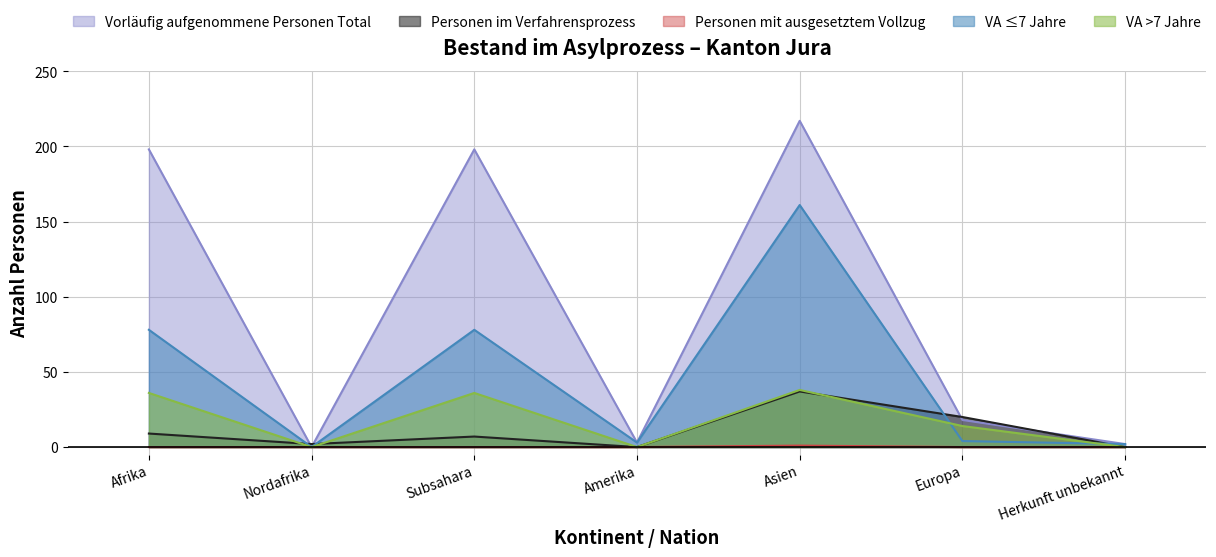

True or false: Personen mit ausgesetztem Vollzug and VA >7 Jahre intersect in this chart.

False